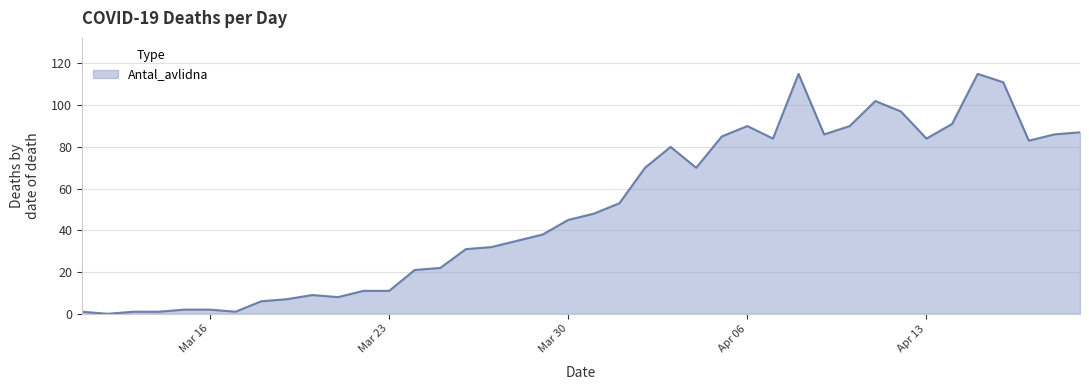

What is the difference between the maximum and minimum values?

115